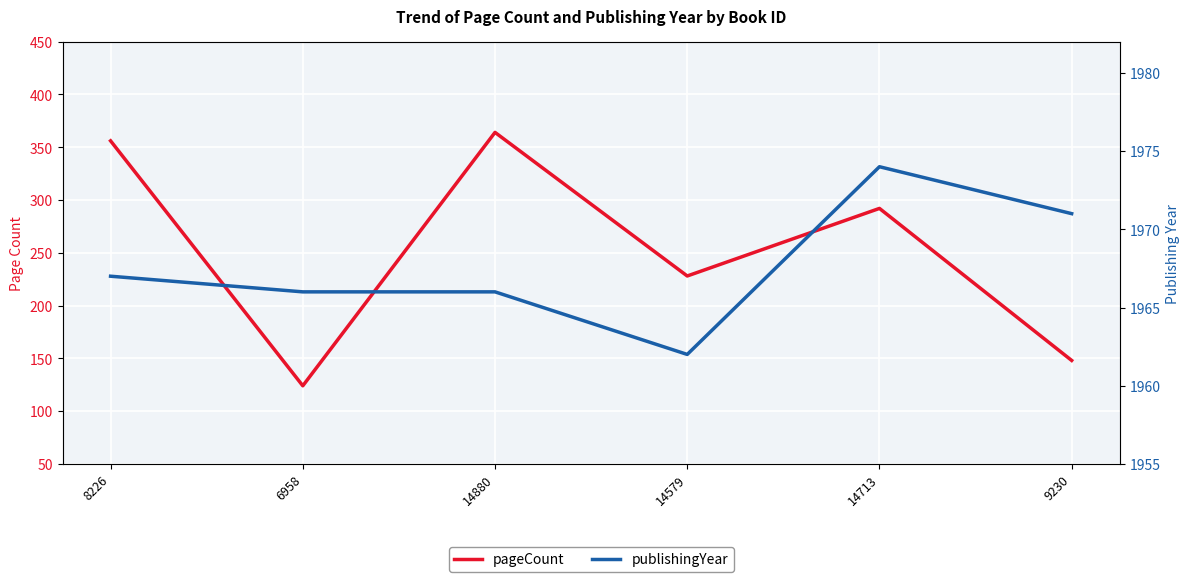

Where is the first local minimum for pageCount?

6958